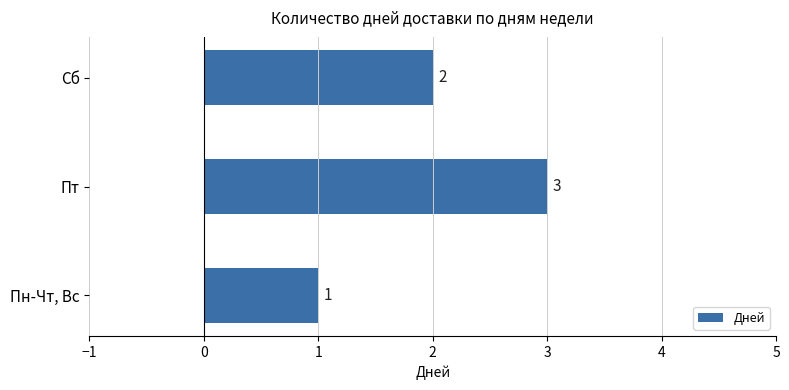

How many categories are shown in the chart?

3